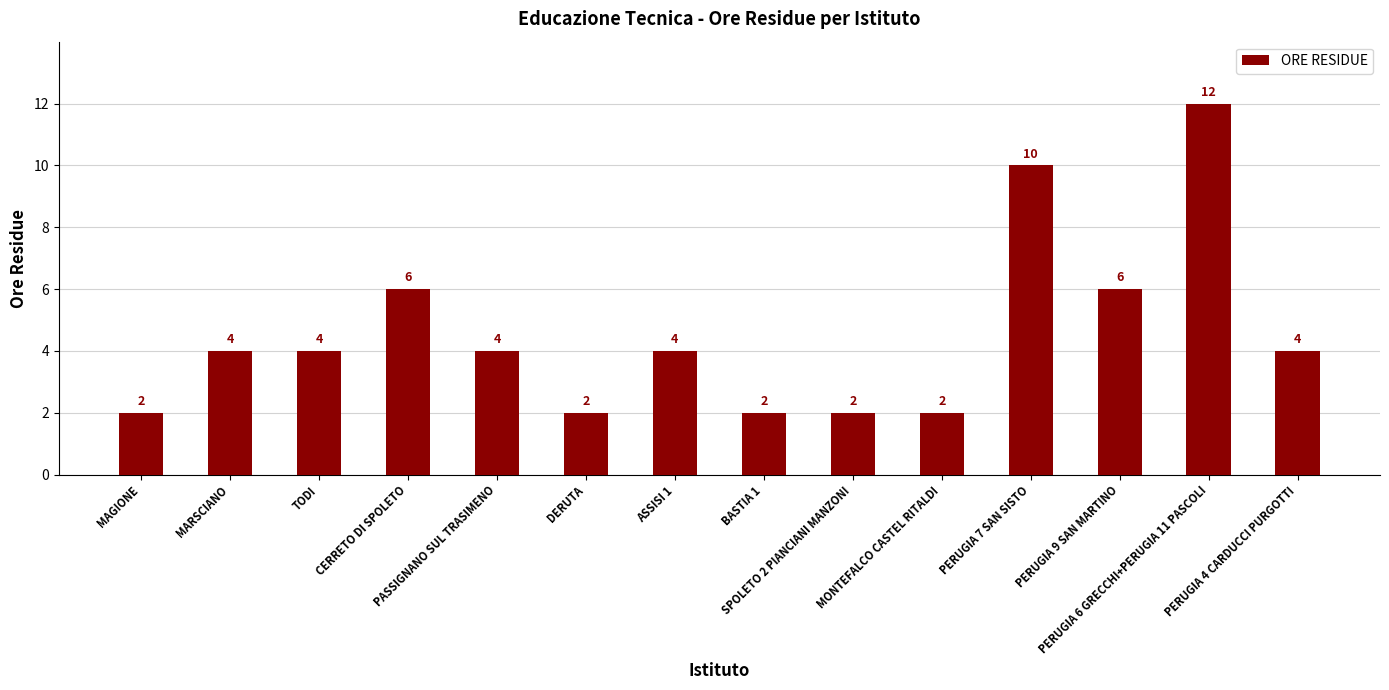

Count the number of data series in this chart.

1